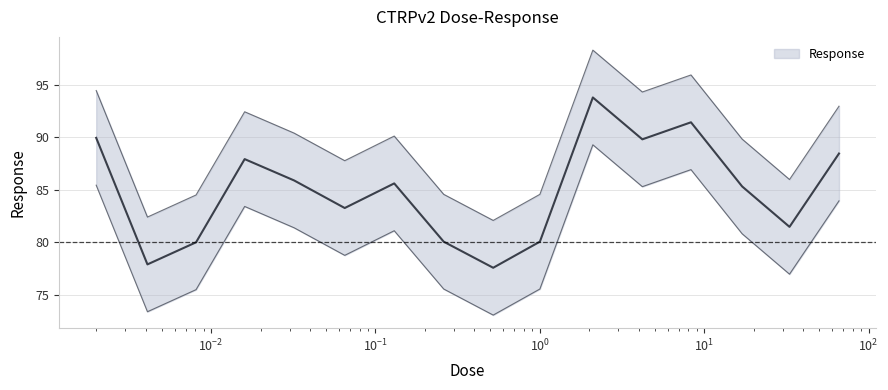

How many lines are shown in the chart?

1